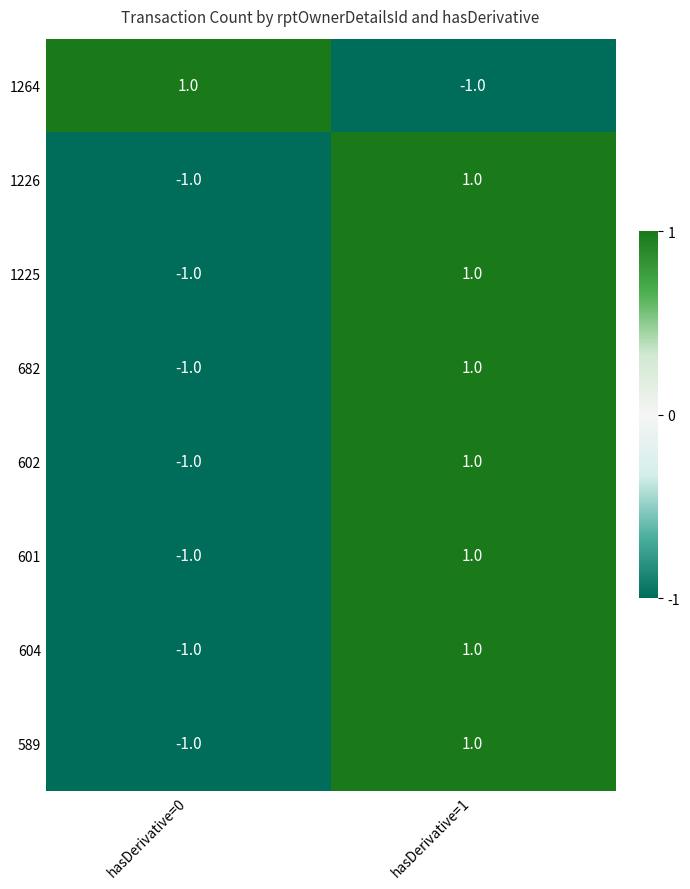

The 1226 series shows 0 at hasDerivative=0. True or false?

False